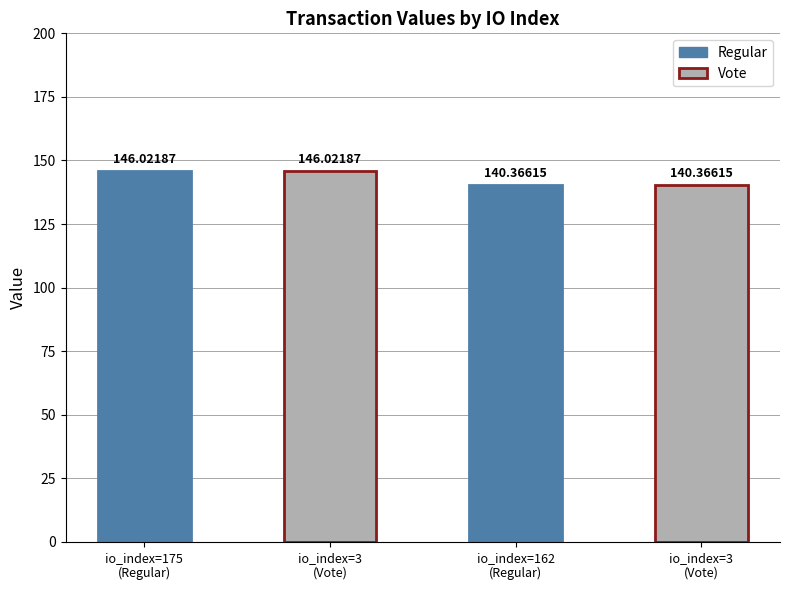

At which label does the data first exceed 146?

175